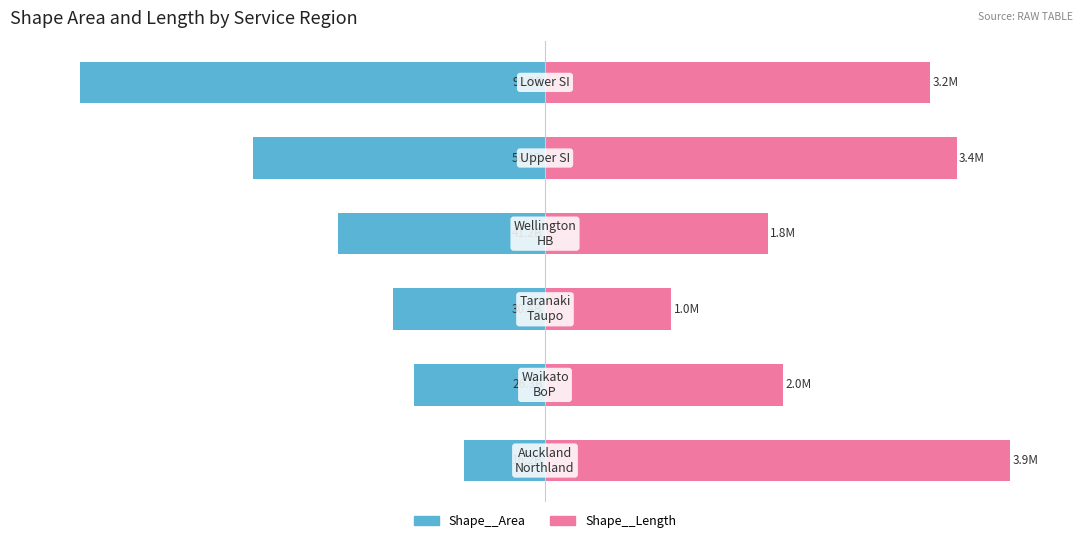

Reading right to left, extract all data points from this chart.

Shape__Area: 5=-100.0	4=-62.8	3=-44.4	2=-32.7	1=-28.3	0=-17.5
Shape__Length: 5=82.8	4=88.5	3=47.9	2=27.1	1=51.1	0=100.0